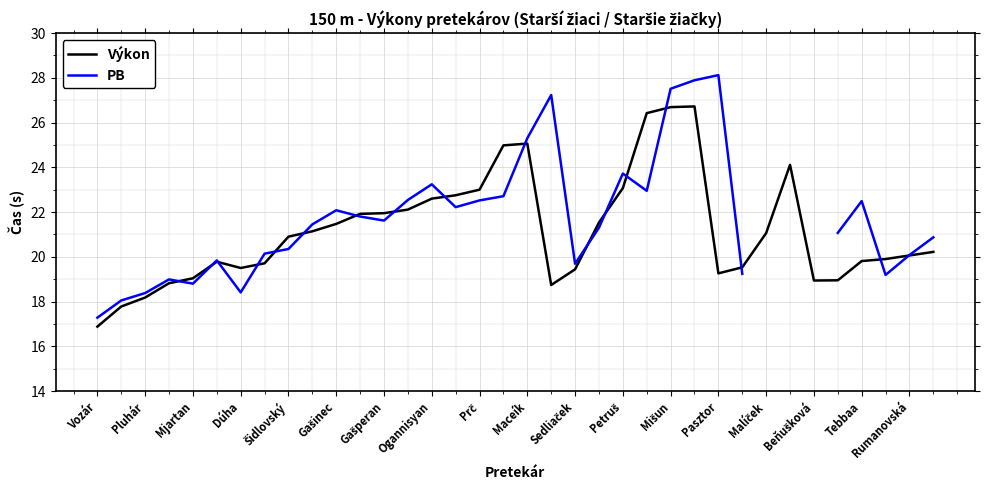

How many interior local valleys does the Výkon series have?

4